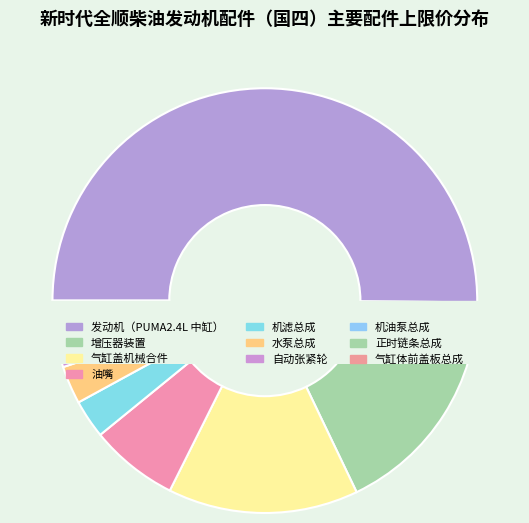

Between 油嘴 and 气缸体前盖板总成, which is larger?

油嘴